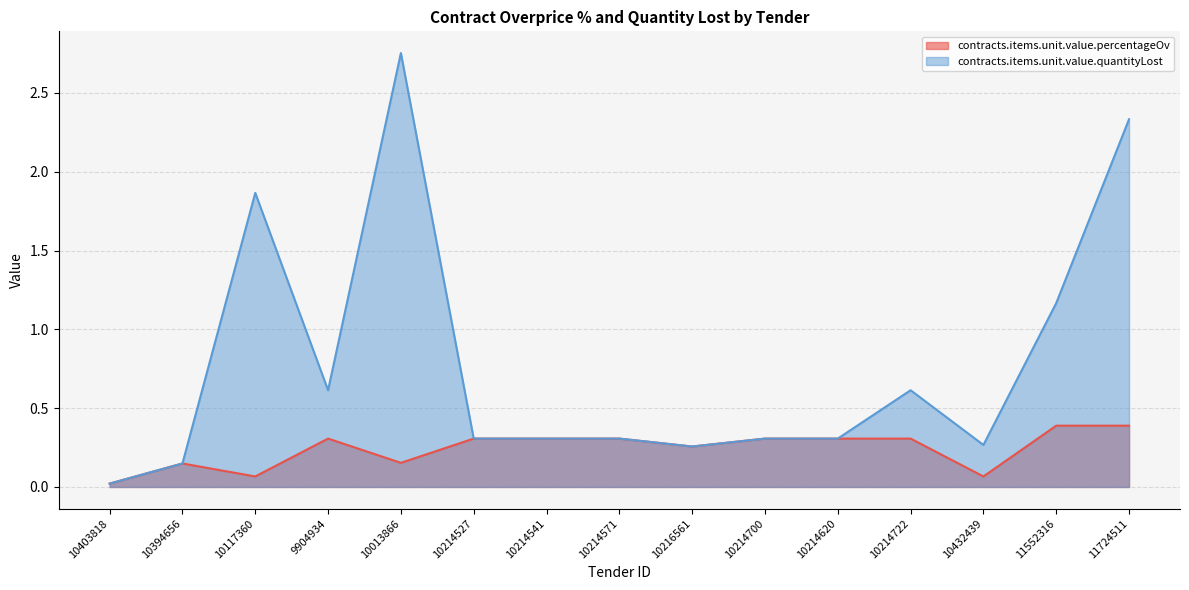

What is the total value across all series at 10432439?

0.3